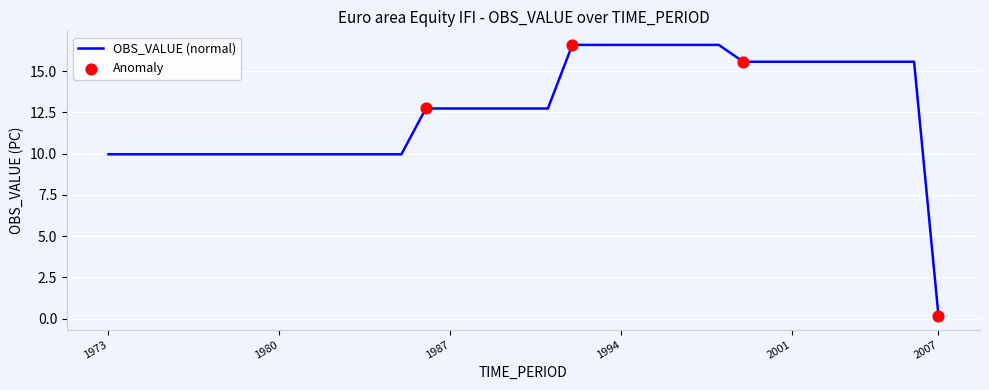

What is the greatest value displayed?

16.6